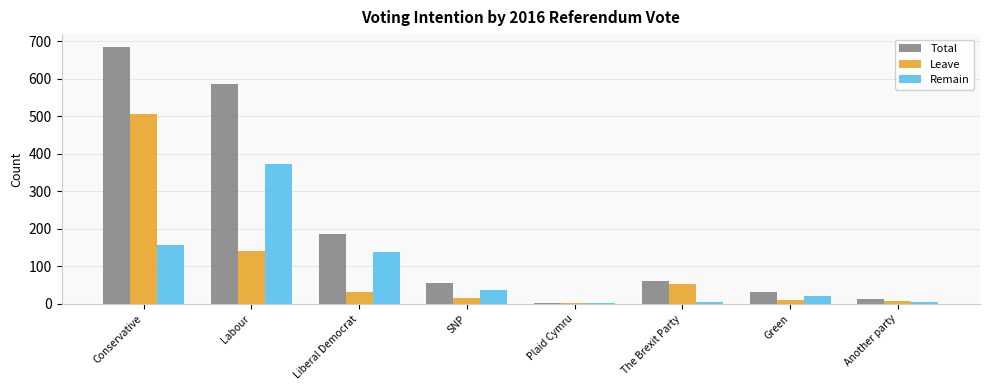

Which series changed the most between Labour and Plaid Cymru?

Total